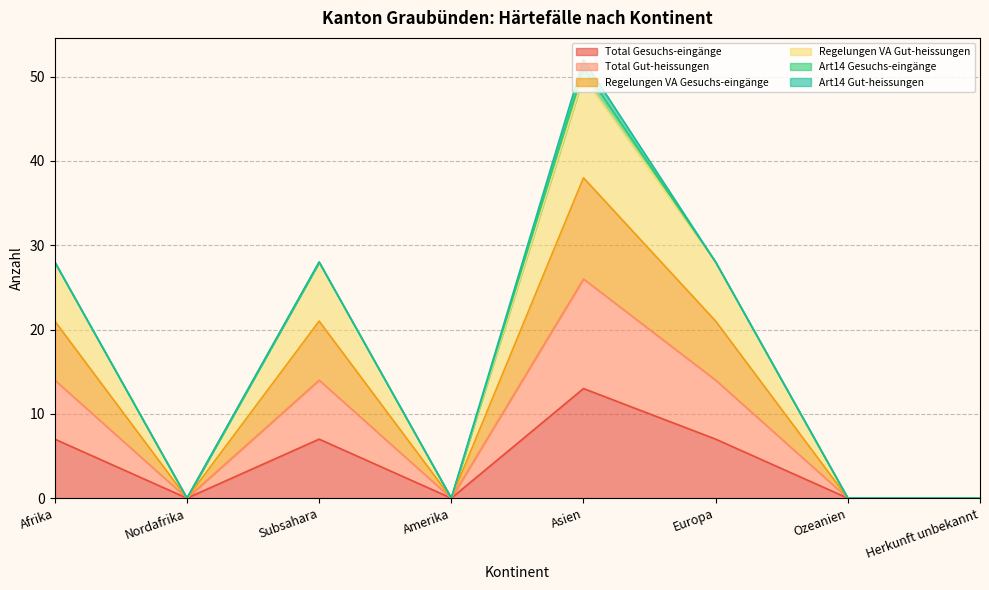

True or false: Regelungen VA Gesuchs-eingänge has a value of 0 at Amerika.

True